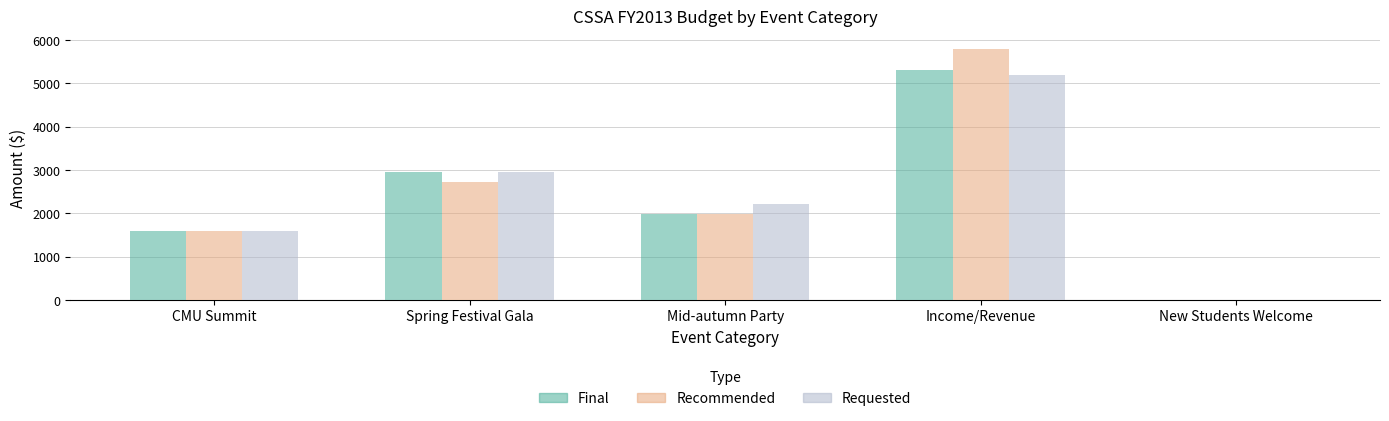

True or false: Requested has a value of 2210 at Mid-autumn Party.

True